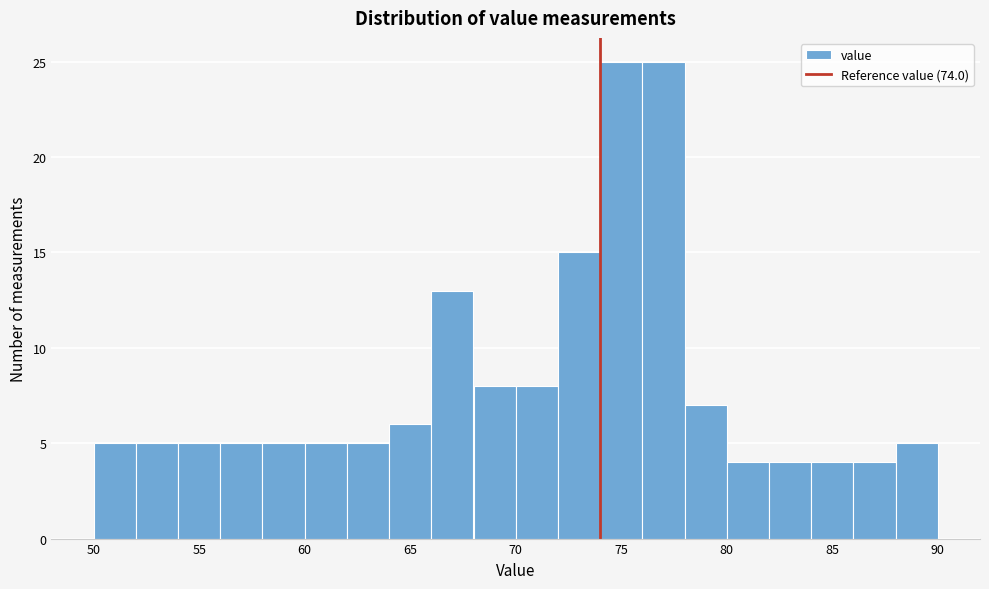

Reading left to right, list every bar in this chart as the range it spans on the x-axis followed by its height. The values are not printed on the chart, so give them approximately, as read against the axis.

50 to 52: 5
52 to 54: 5
54 to 56: 5
56 to 58: 5
58 to 60: 5
60 to 62: 5
62 to 64: 5
64 to 66: 6
66 to 68: 13
68 to 70: 8
70 to 72: 8
72 to 74: 15
74 to 76: 25
76 to 78: 25
78 to 80: 7
80 to 82: 4
82 to 84: 4
84 to 86: 4
86 to 88: 4
88 to 90: 5